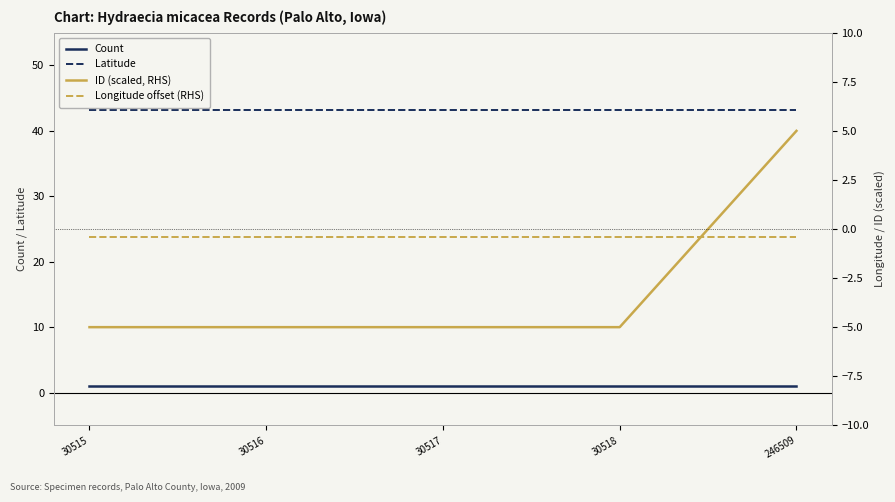

What is the sum of all ID (scaled, RHS) values?

-15.0